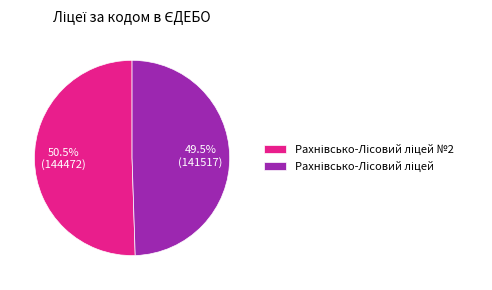

Is there a majority slice in this chart?

Yes